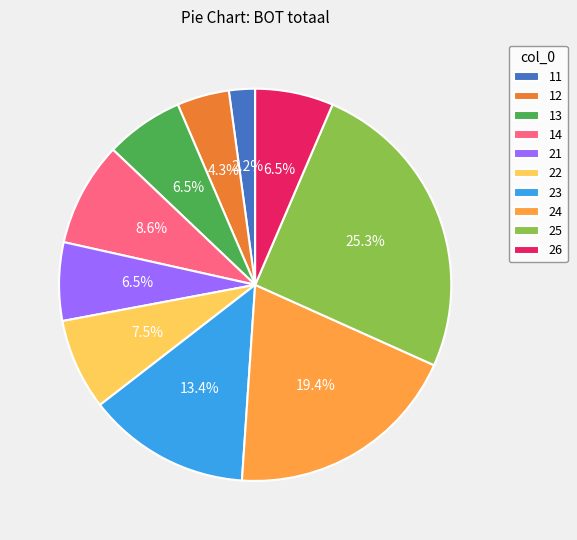

To the nearest percent, what portion does 11 represent?

2%